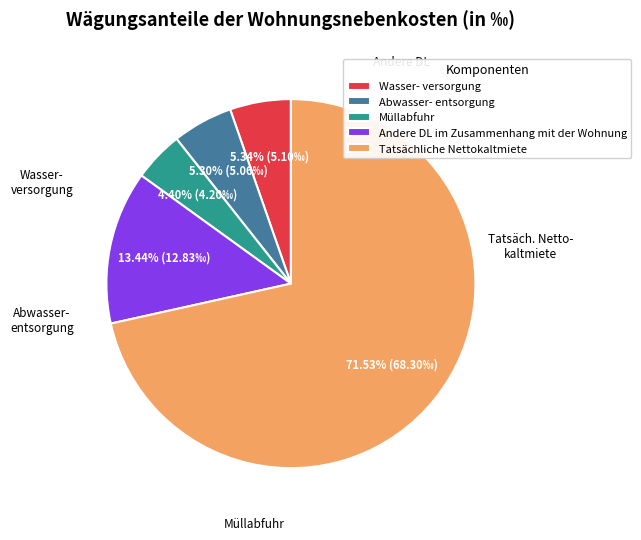

Approximately how many times larger is the value at Tatsächliche Nettokaltmiete compared to Wasser- versorgung?

13.4